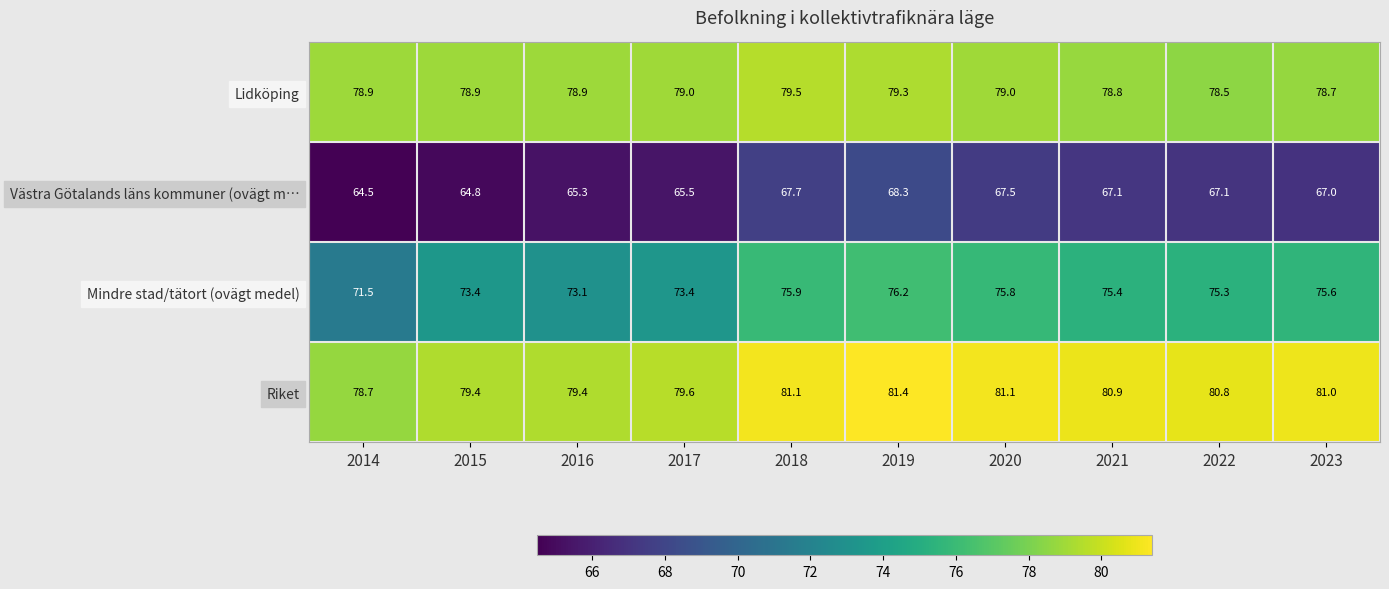

At 2019, list the series in order from largest to smallest.

Riket, Lidköping, Mindre stad/tätort (ovägt medel), Västra Götalands läns kommuner (ovägt m…